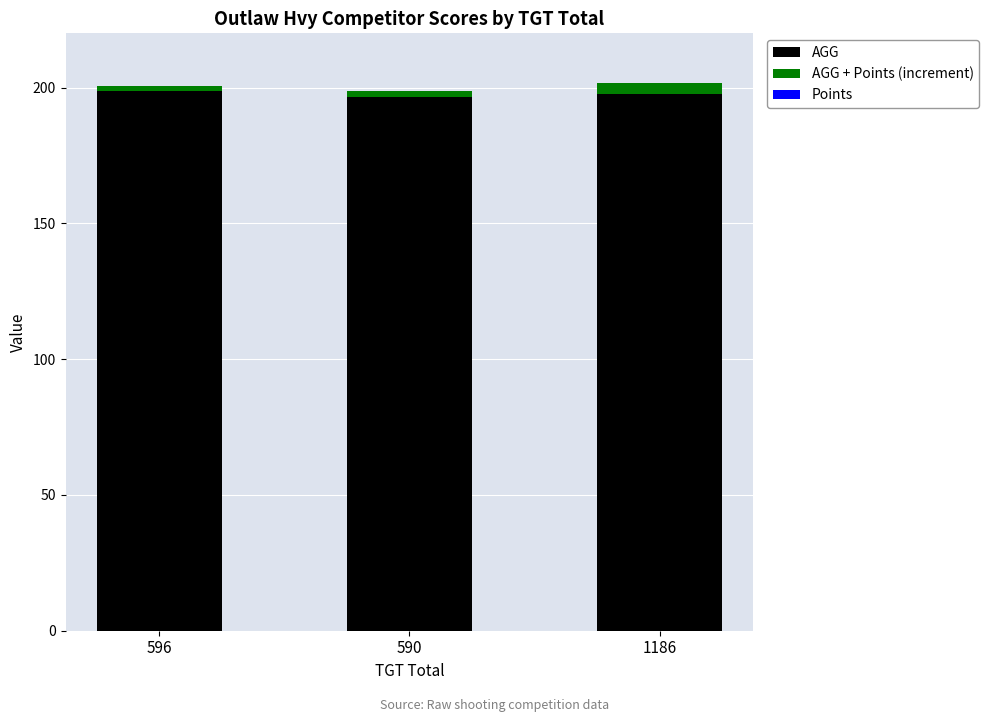

What is the highest value of the AGG series?

198.7